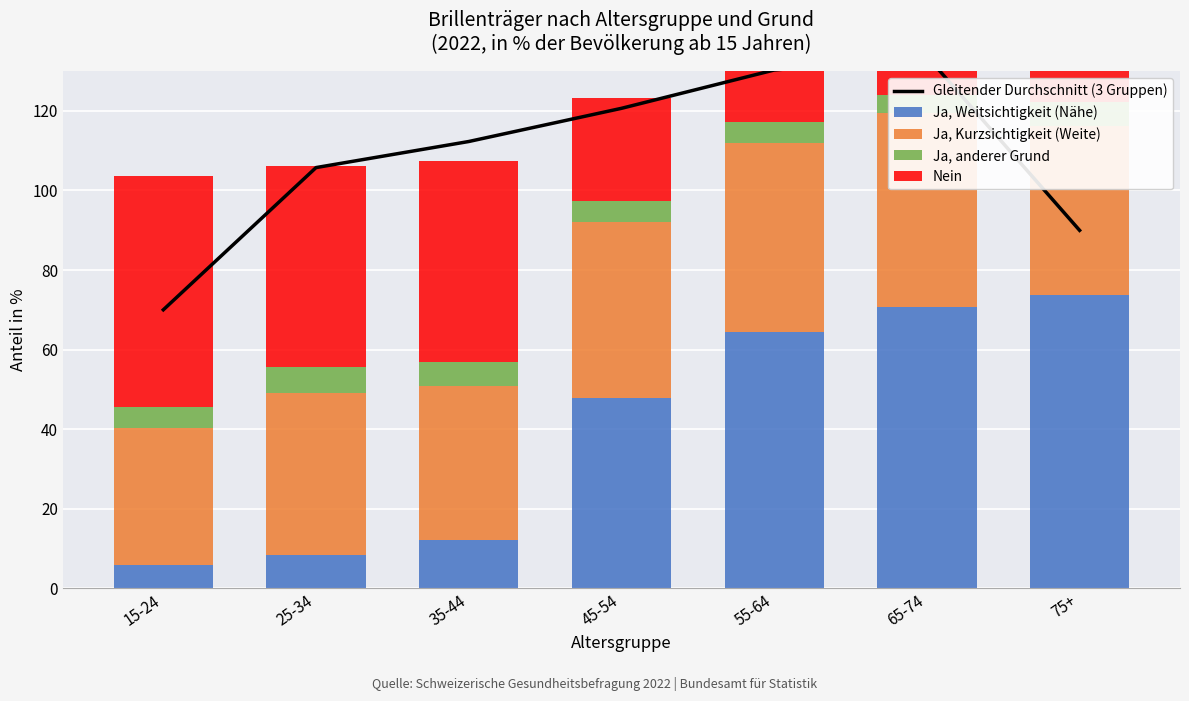

Is it true that Ja, anderer Grund equals 6.6 at 25-34?

True